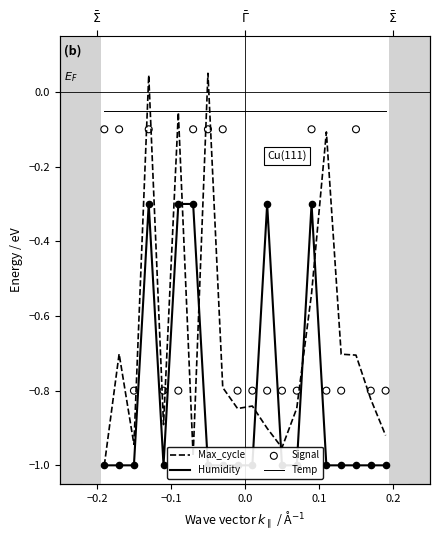

What are all the series names shown in the legend?

Max_cycle, Humidity, Temp, Signal